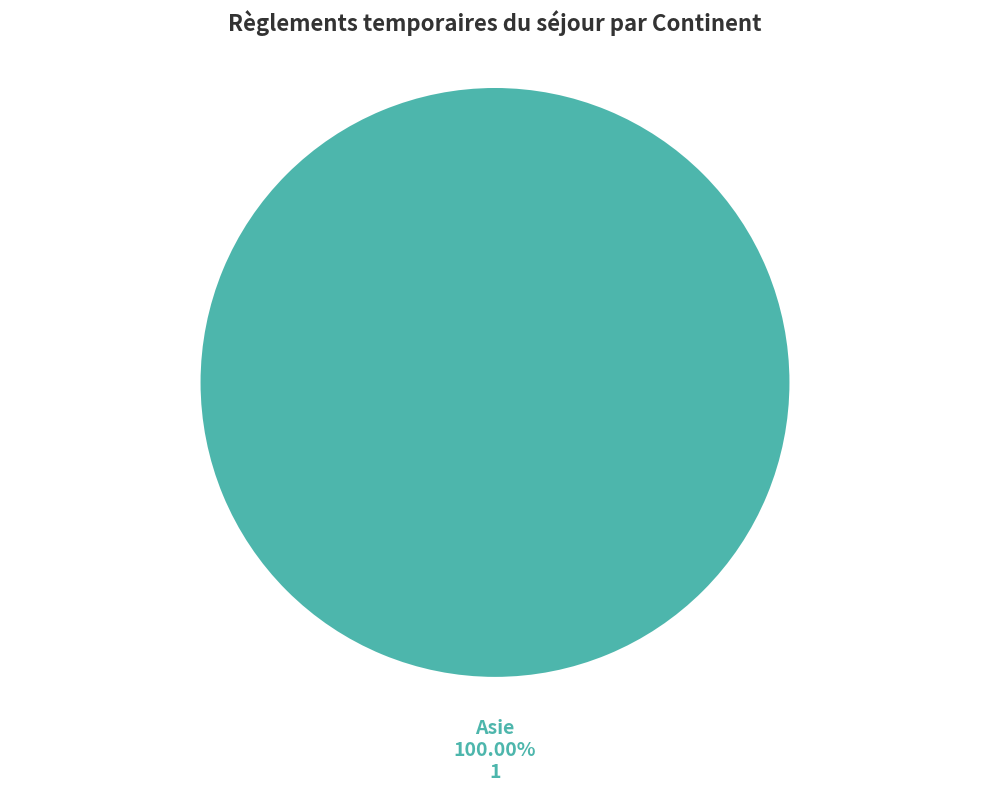

Rank the categories by value from highest to lowest.

Asie